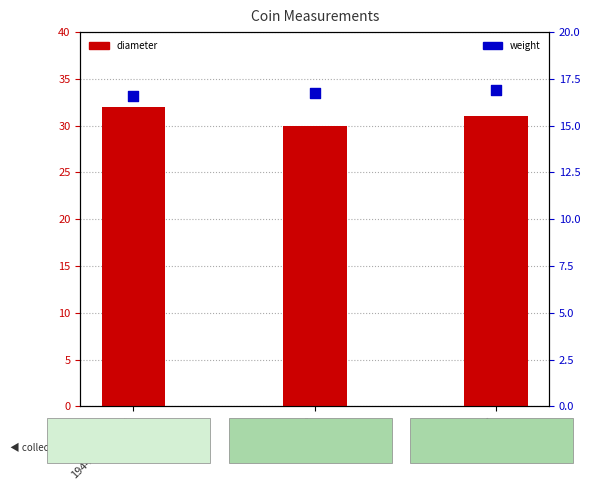

At how many categories does at least one series exceed 21?

3